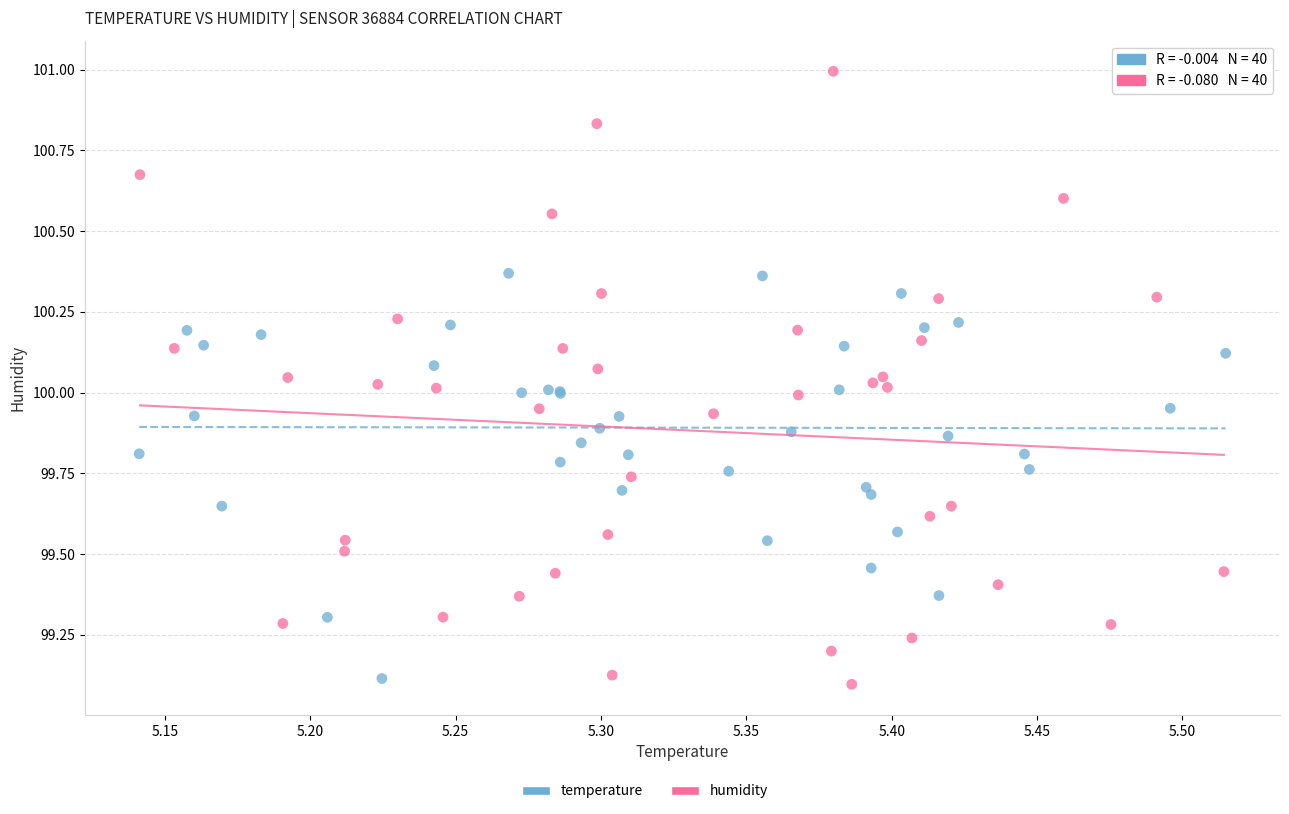

Which series reaches the maximum Y coordinate?

humidity